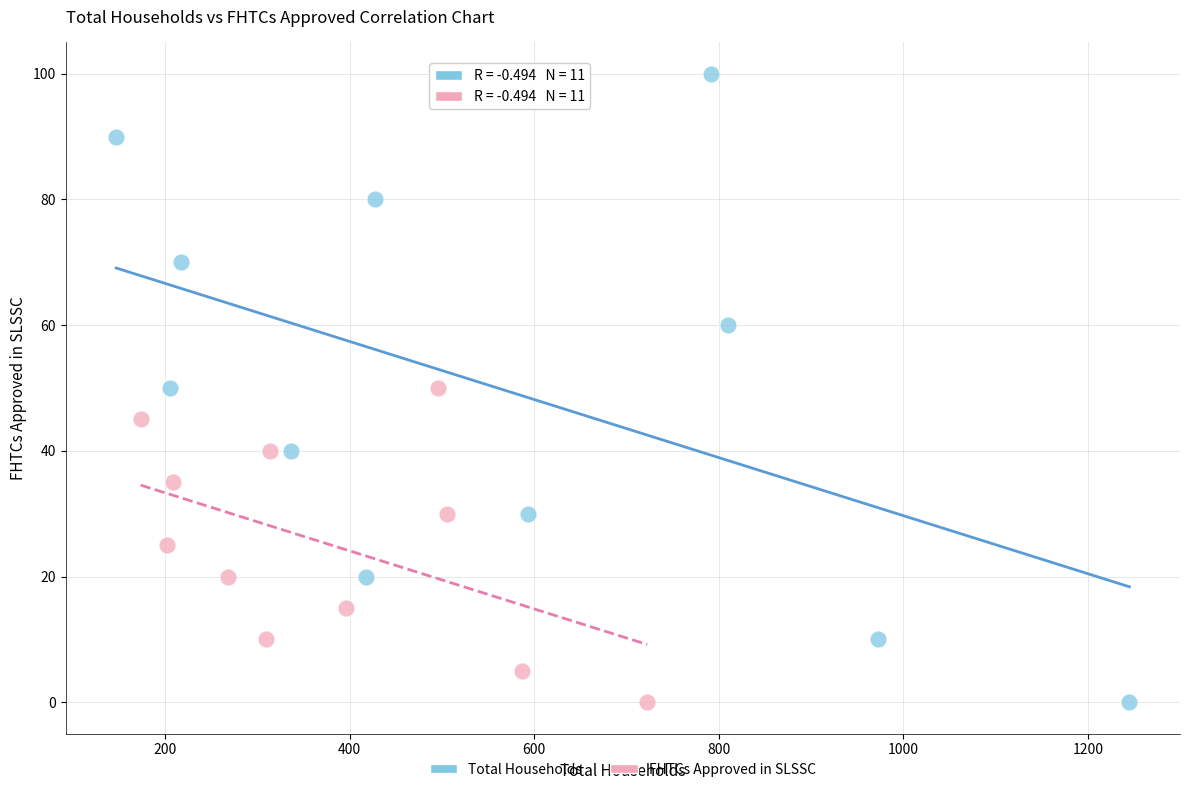

Which series has the widest spread of Y values?

Total Households